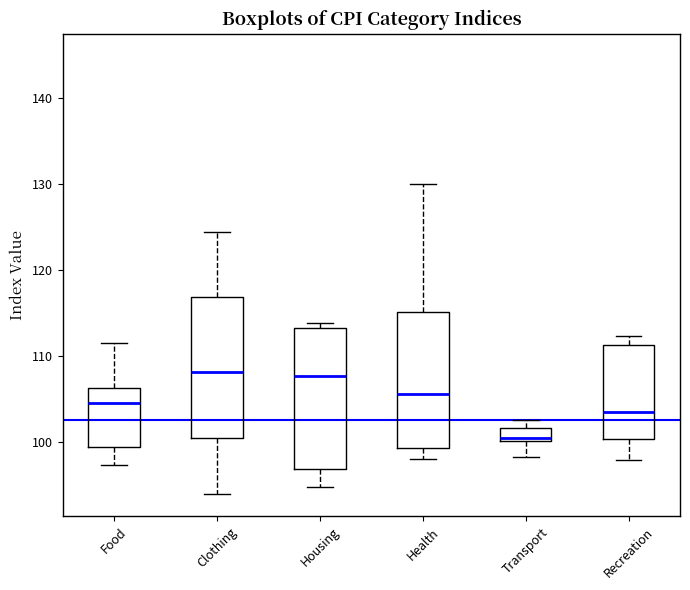

Reading left to right, read every box against the y-axis: the position of its median line, the range the box covers, and the ends of its whiskers. The values are not printed on the chart, so give them approximately, as read against the axis.

Food: median 105, box 99 to 106, whiskers 97 to 112
Clothing: median 108, box 100 to 117, whiskers 94 to 124
Housing: median 108, box 97 to 113, whiskers 95 to 114
Health: median 106, box 99 to 115, whiskers 98 to 130
Transport: median 100 (just above the box's lower edge), box 100 to 102, whiskers 98 to 103
Recreation: median 104, box 100 to 111, whiskers 98 to 112